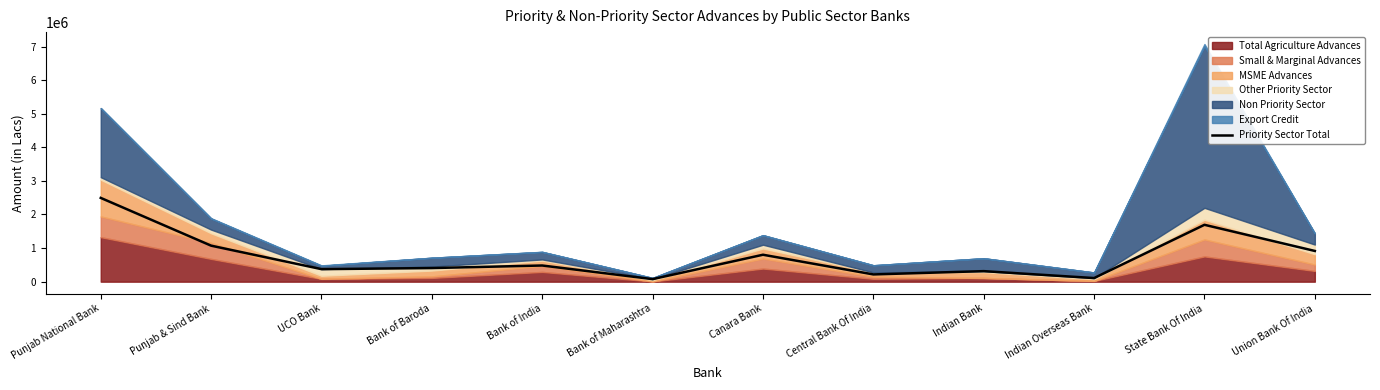

At which label does Priority Sector Total reach its peak?

Punjab National Bank